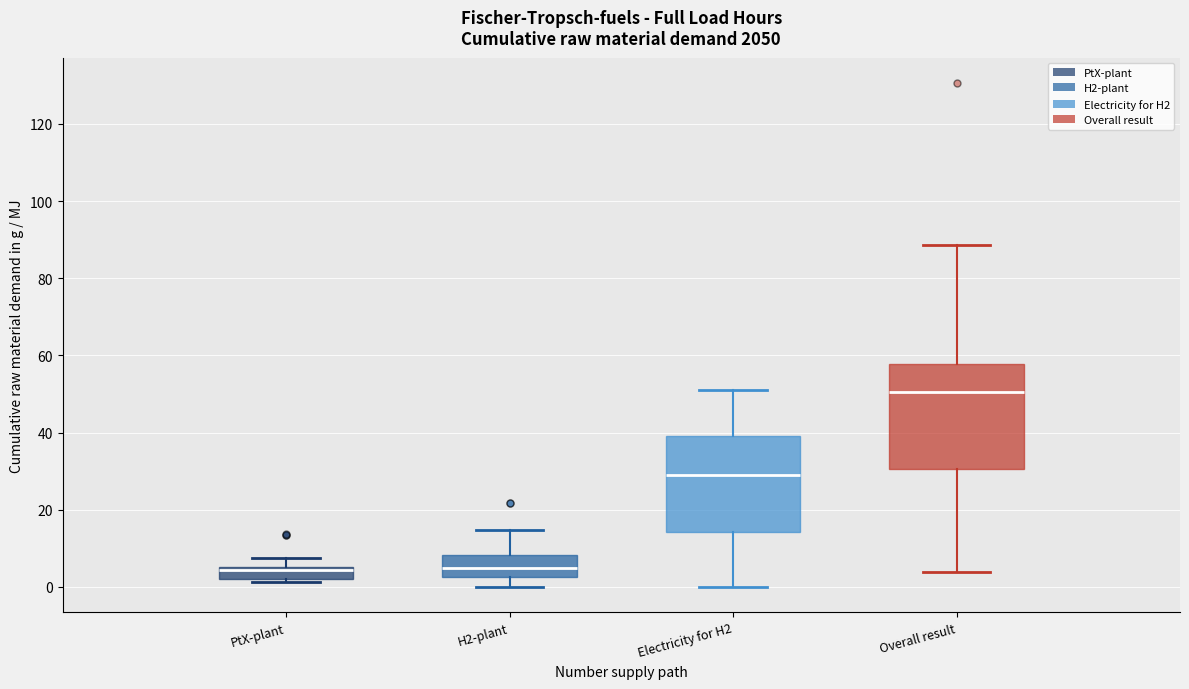

Where does the median line of the box for H2-plant sit on the y-axis? The values are not printed on the chart, so give them approximately, as read against the axis.

4